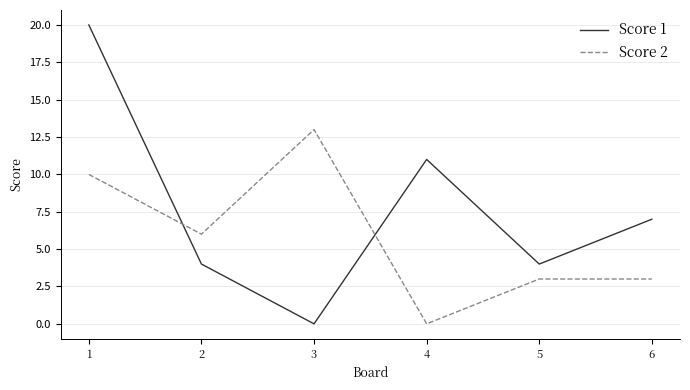

True or false: Score 2 has more than 0 interior local peaks.

True